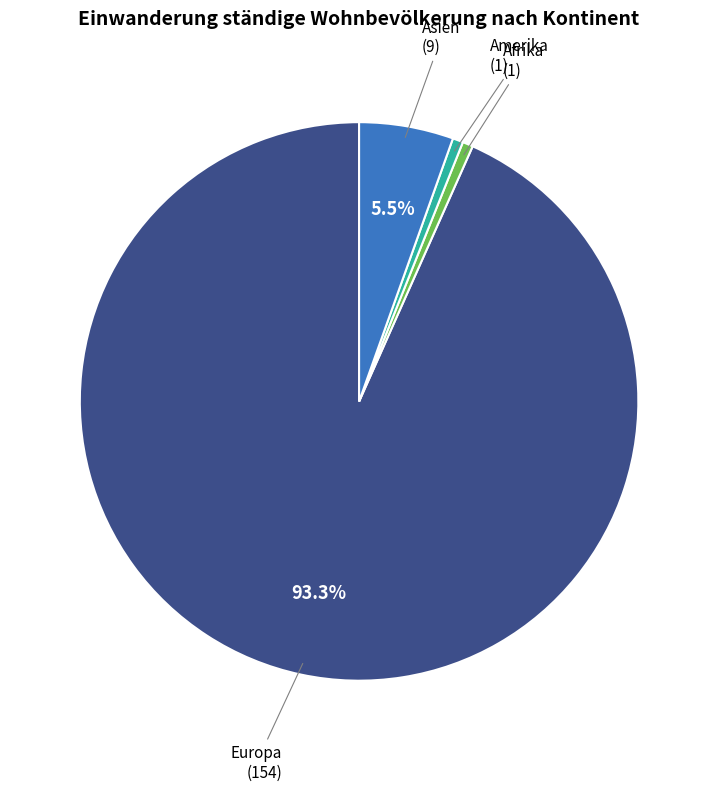

Which category accounts for the majority?

Europa